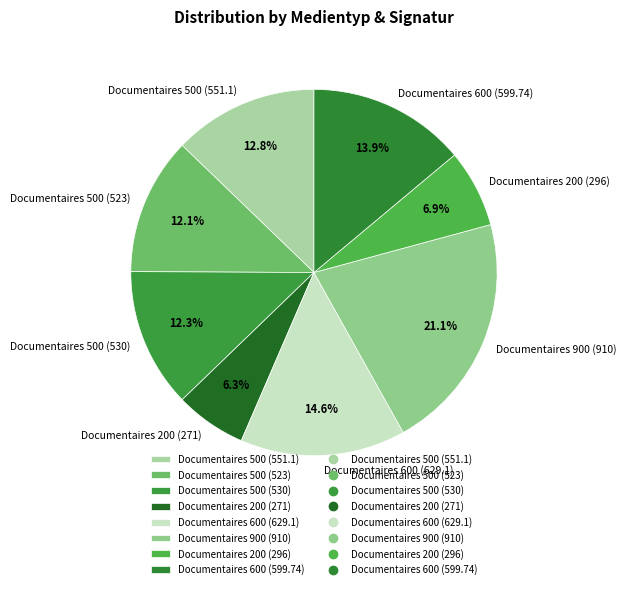

To the nearest percent, what is the average slice percentage?

12%